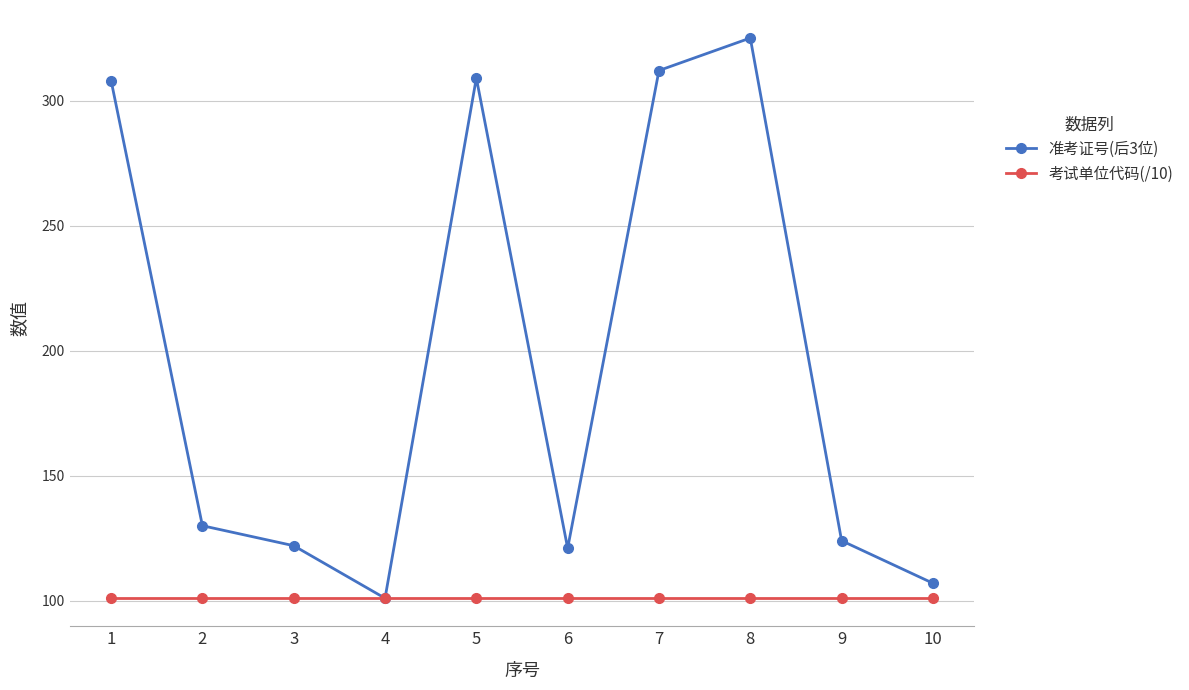

Reading left to right, what are all the values shown in this chart?

准考证号(后3位): 308	130	122	101	309	121	312	325	124	107
考试单位代码(/10): 101	101	101	101	101	101	101	101	101	101